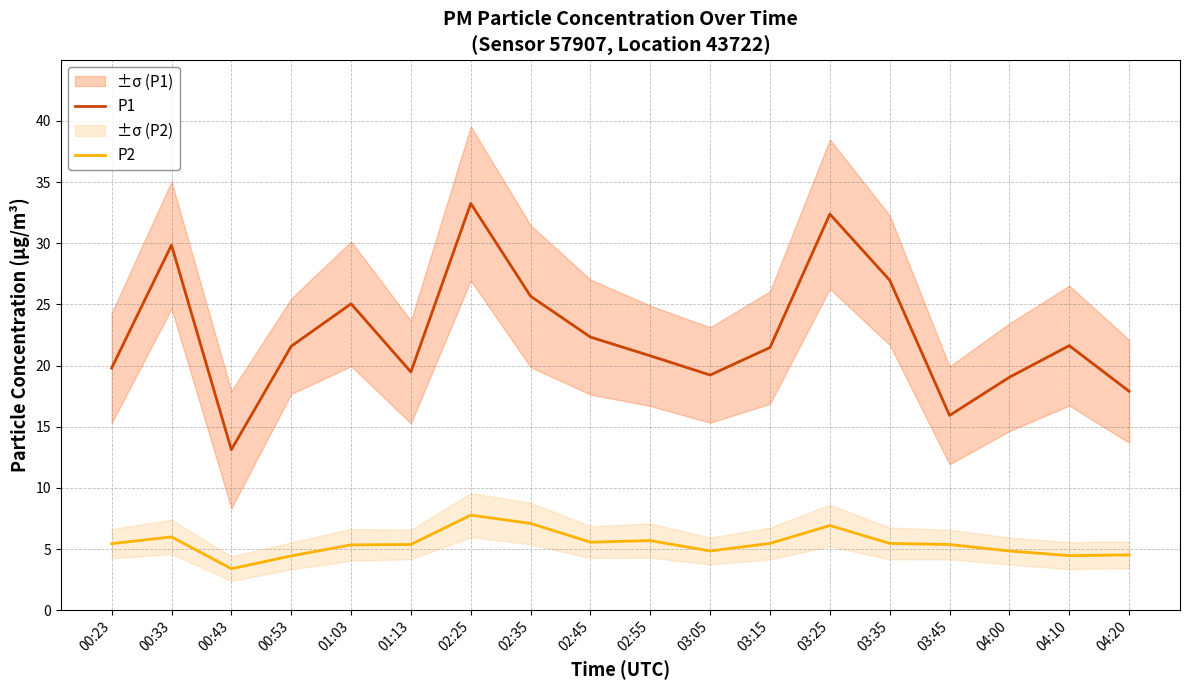

Rank the series at 02:35 from highest to lowest value.

P1, P2